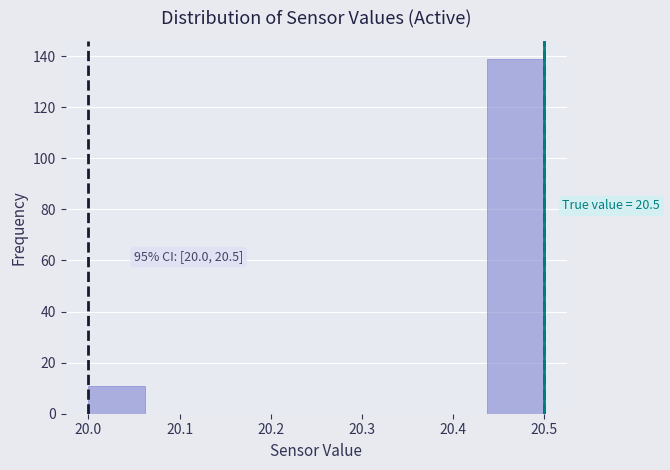

Over which range of the x-axis is the bar tallest?

20.44 to 20.50